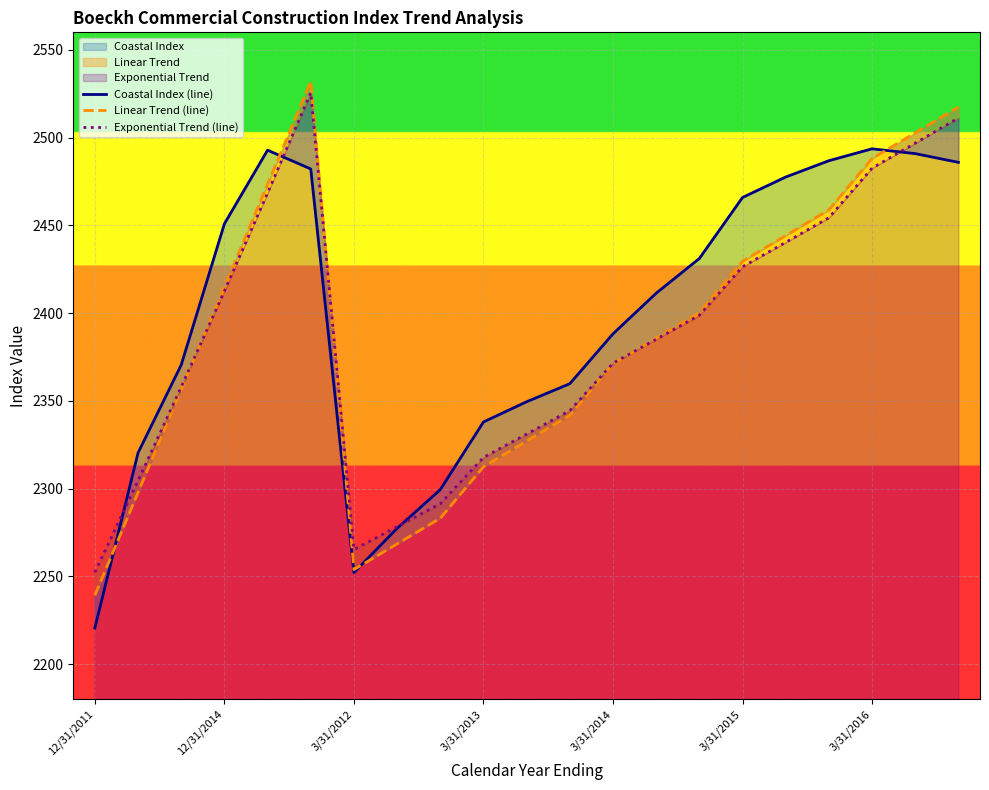

How many data points does each series have?

21